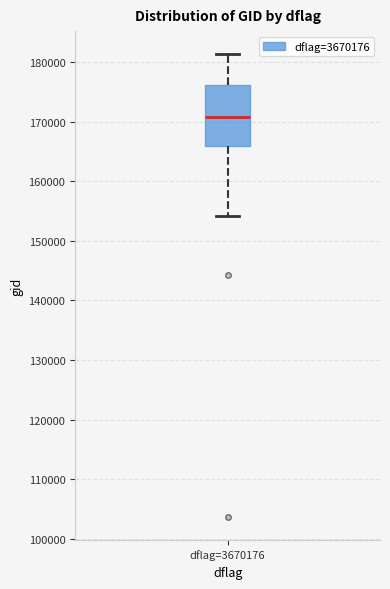

Where does the upper whisker of the box for dflag=3670176 end on the y-axis? The values are not printed on the chart, so give them approximately, as read against the axis.

181000